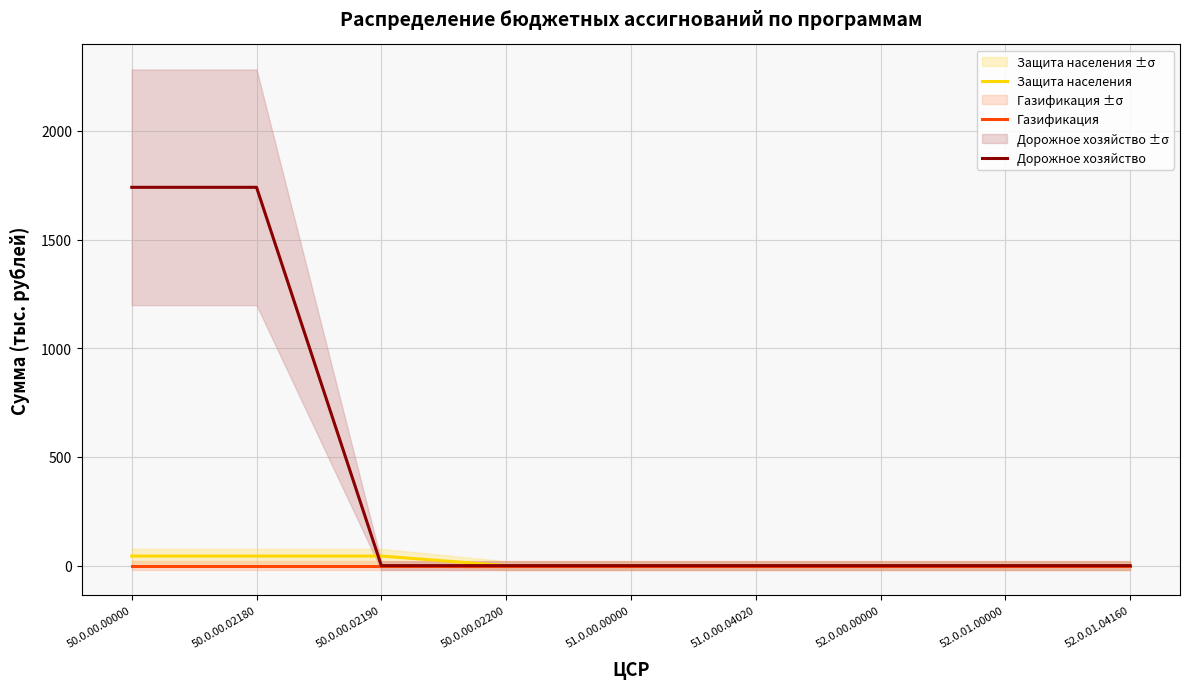

Does the chart have visible grid lines?

Yes